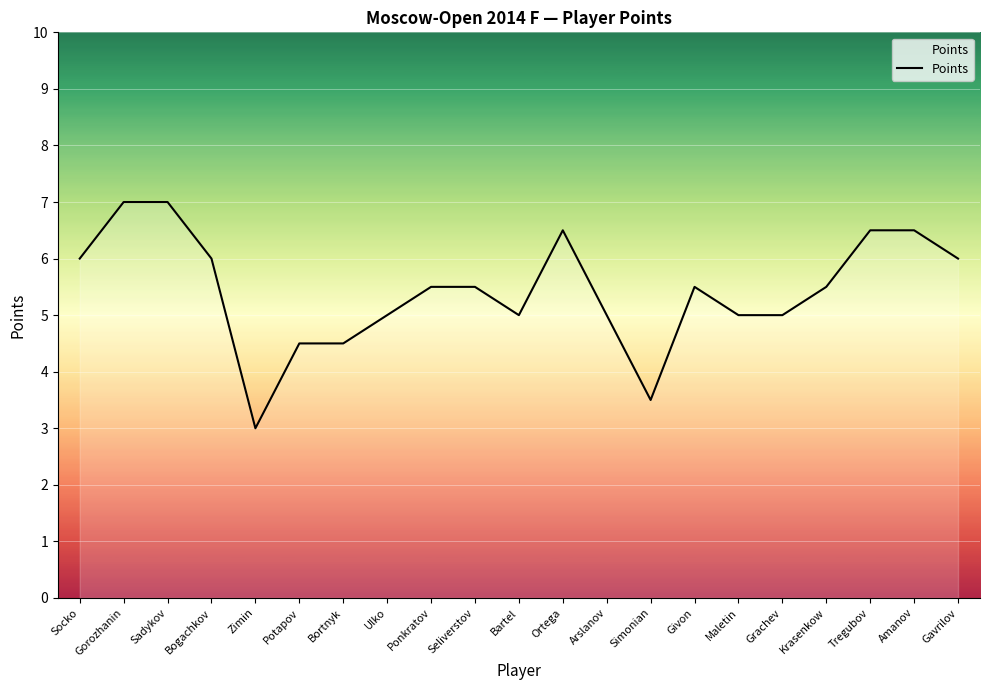

How many lines are shown in the chart?

1